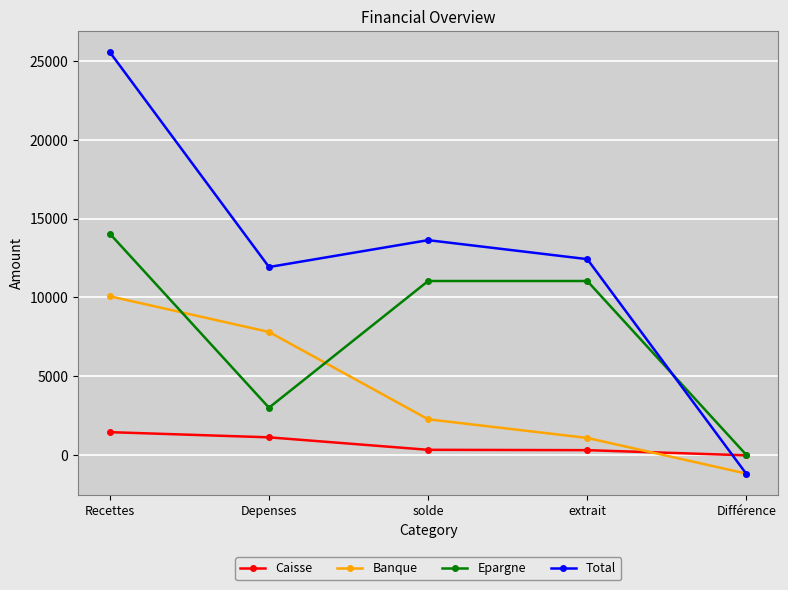

How many data points does each series have?

5